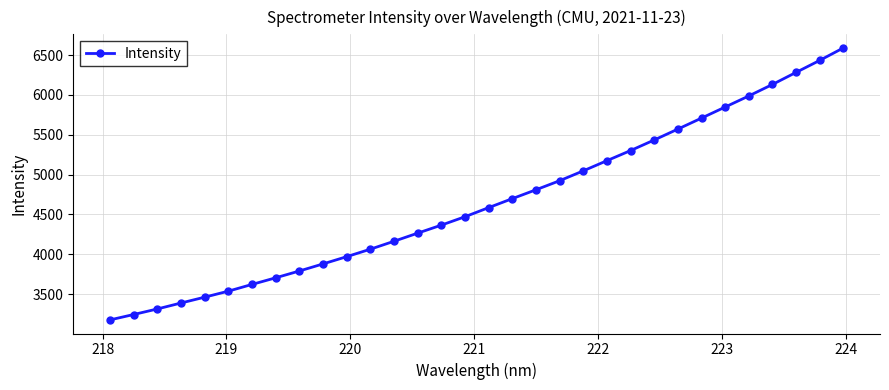

What is the average value?

4653.9